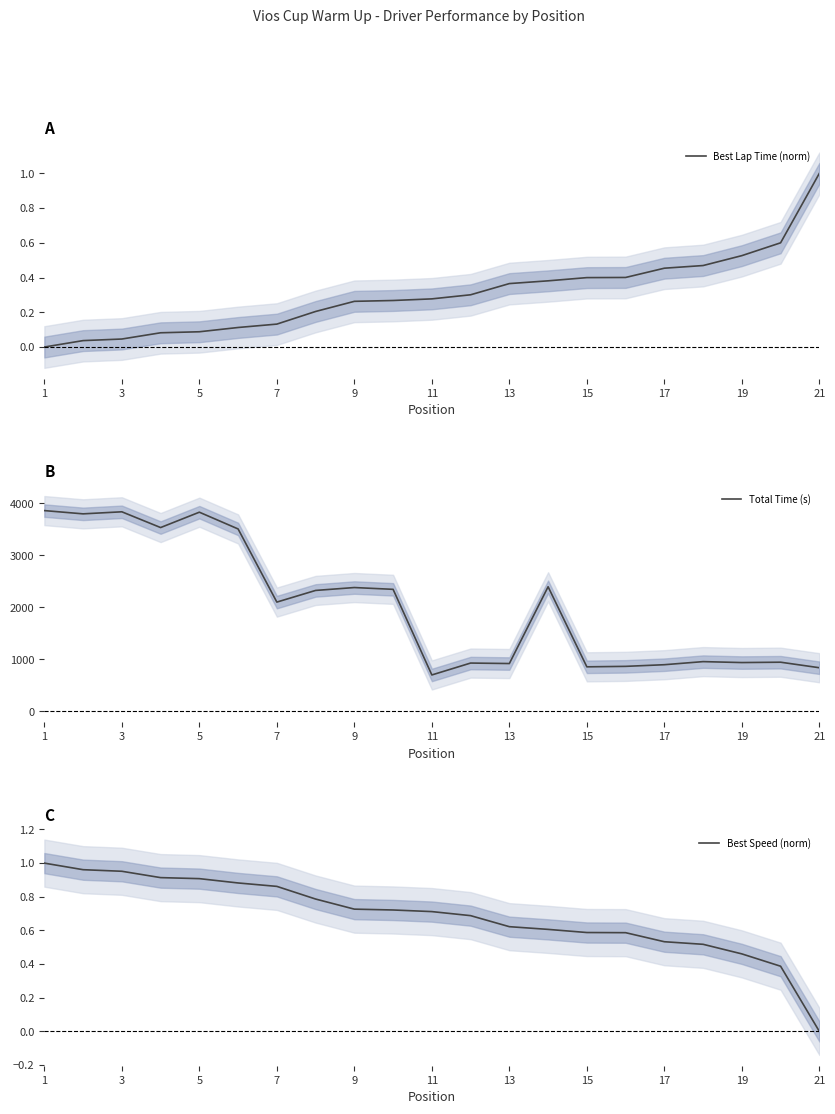

True or false: Best Speed (norm) has a value of 0.4 at 13.

False